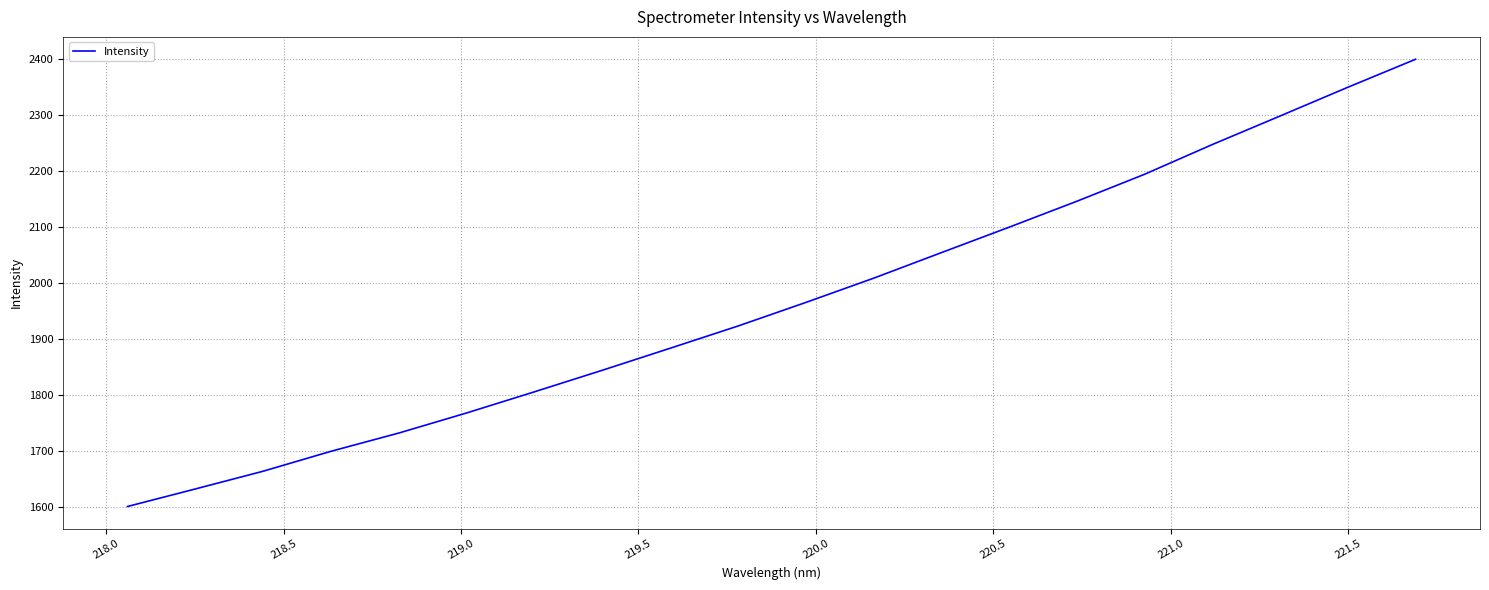

What is the difference between the maximum and minimum values?

799.1